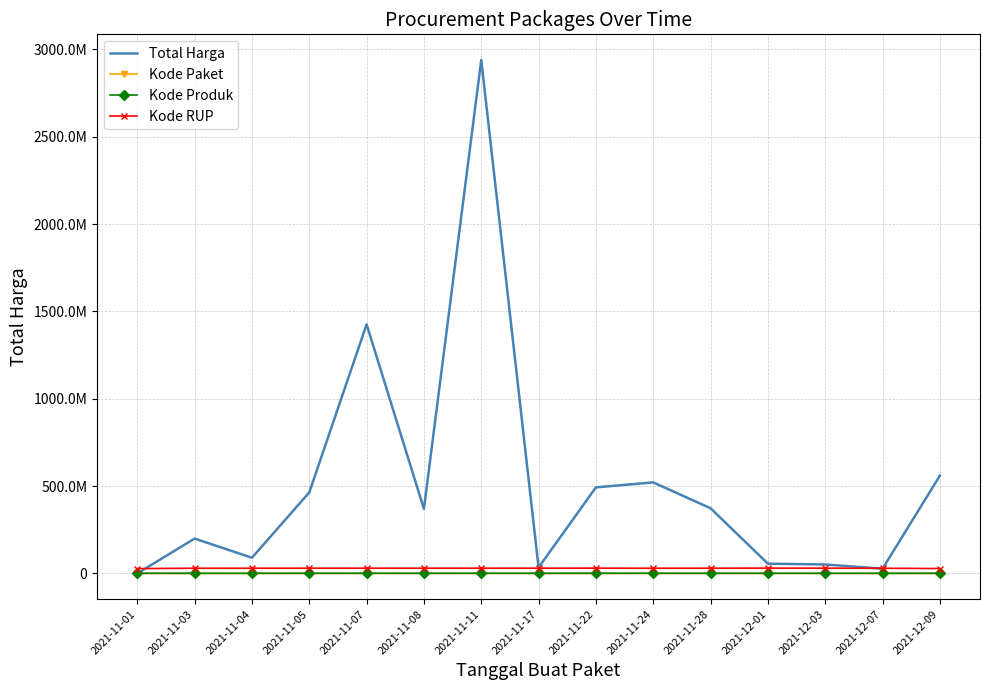

True or false: Total Harga and Kode Paket cross at least once.

False